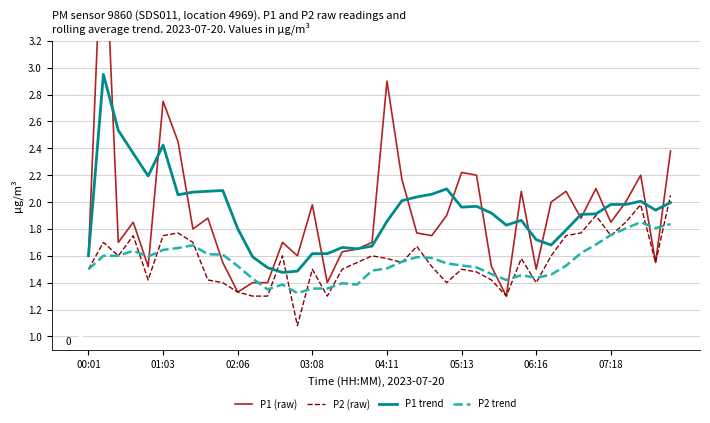

True or false: P1 trend and P2 trend intersect in this chart.

False